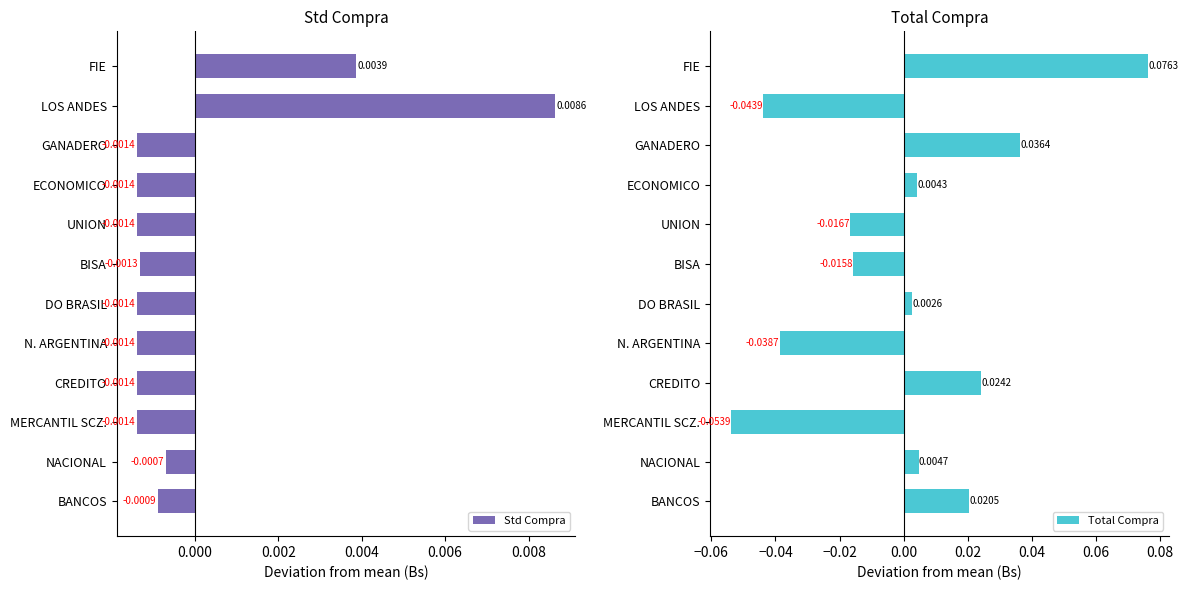

At which label does Std Compra reach its peak?

LOS ANDES